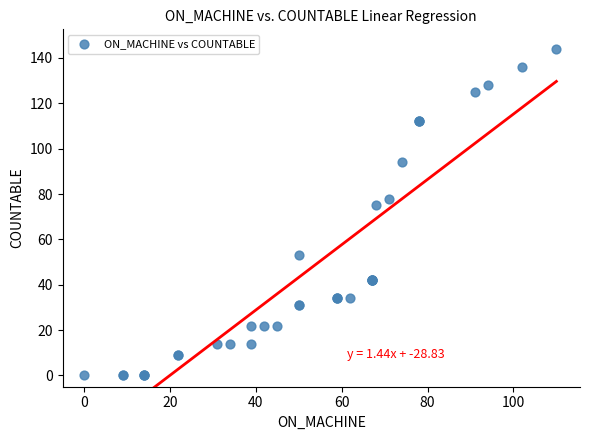

What Y value in the scatter plot is closest to 72?

75